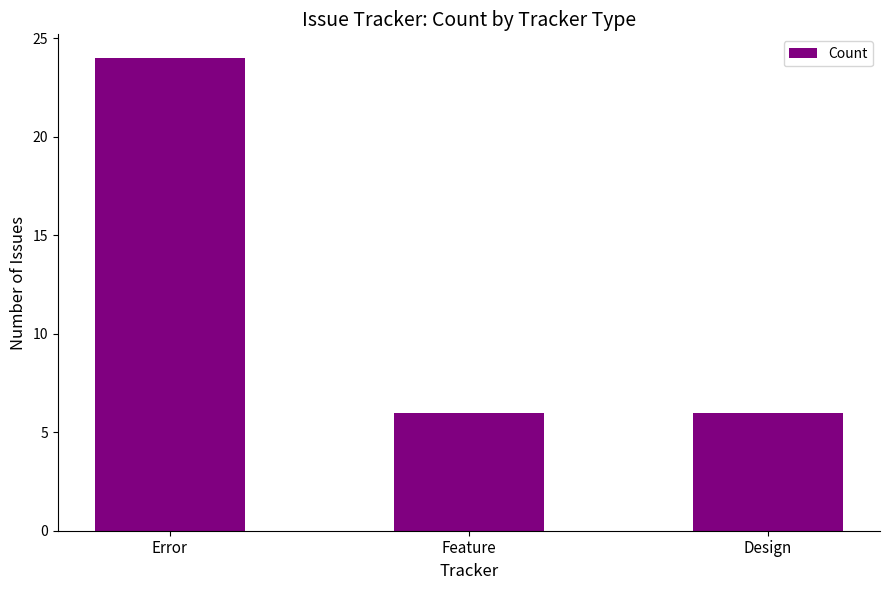

Are the bars horizontal?

No